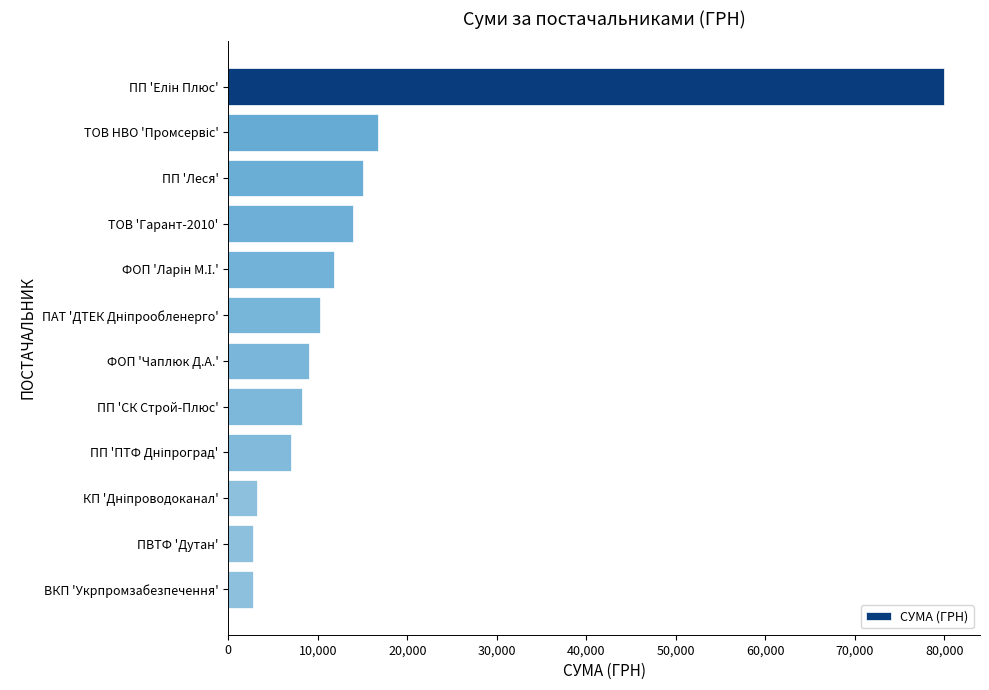

The value at ФОП 'Чаплюк Д.А.' is 9000.0. True or false?

True